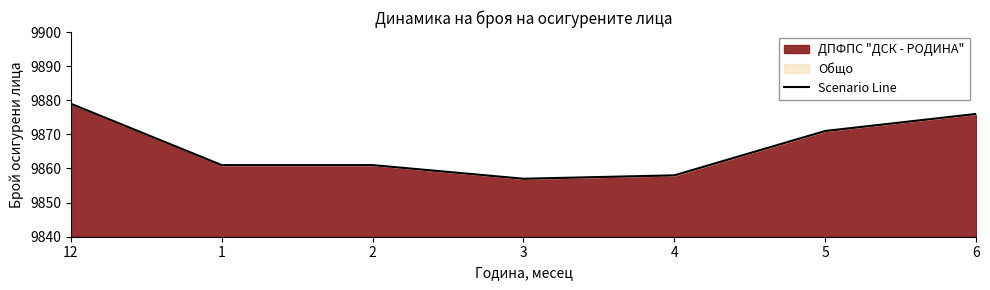

The value at 2 is 2224. True or false?

False